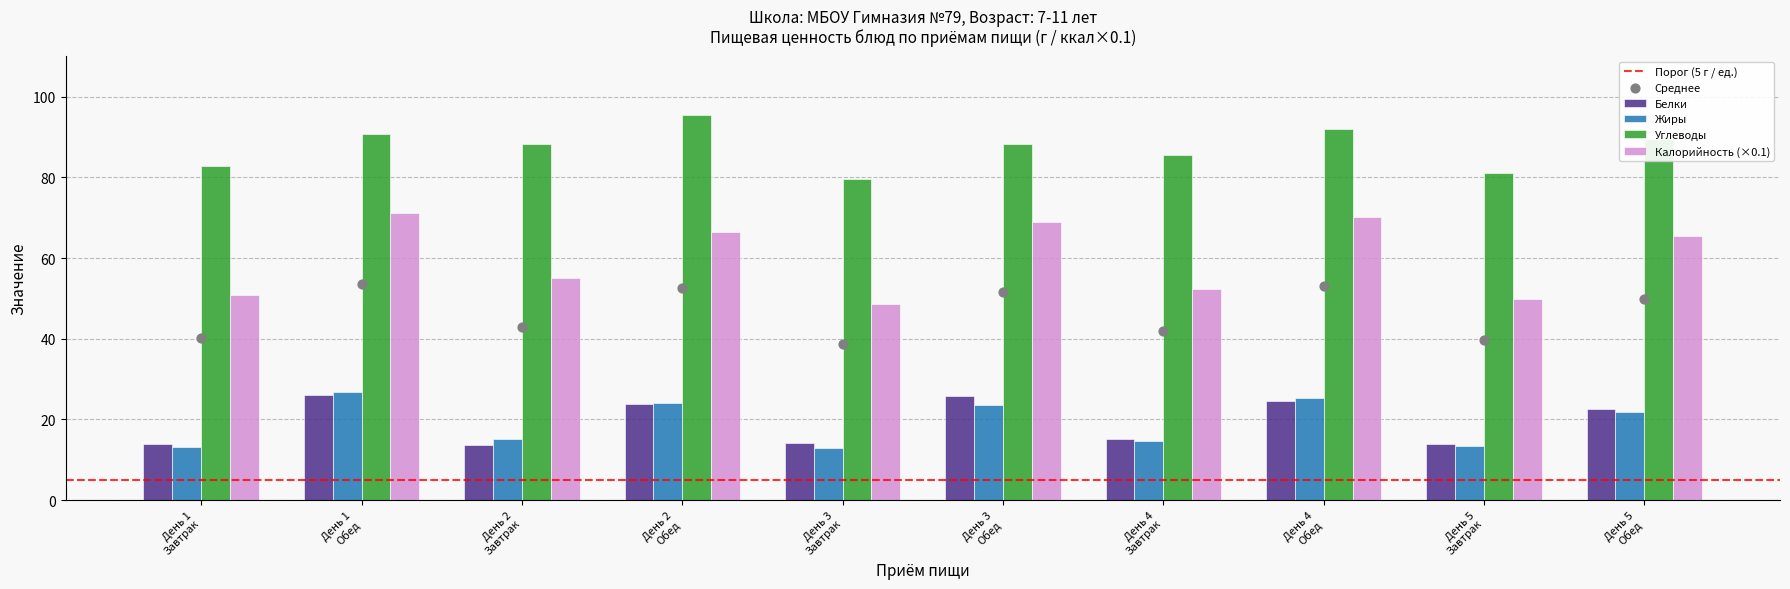

Which series reaches the maximum Y coordinate?

Углеводы